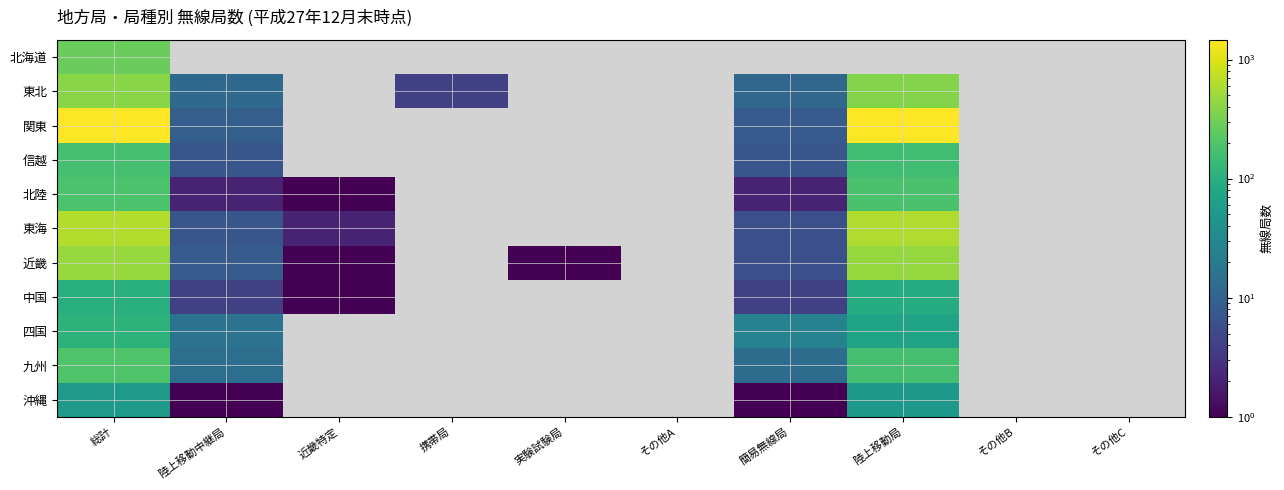

Which category has the lowest value in the 北陸 series?

近畿特定